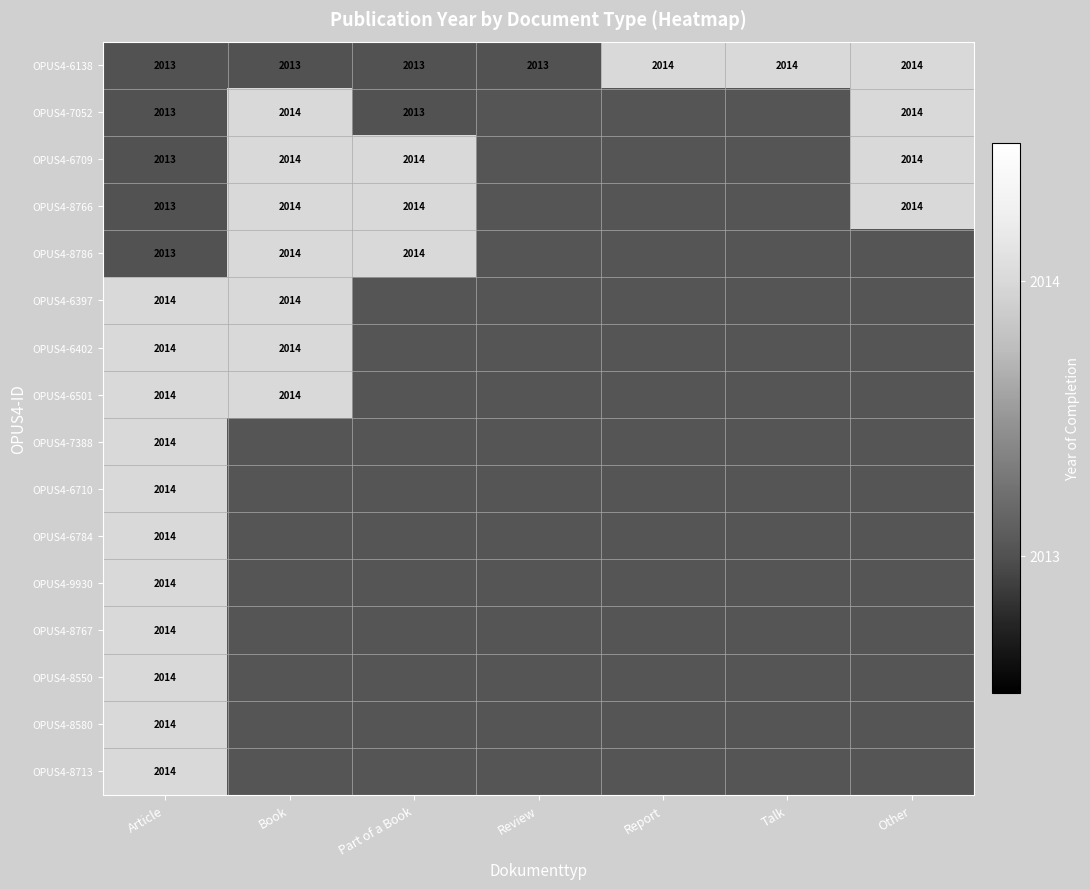

What is the highest value of the OPUS4-6138 series?

2014